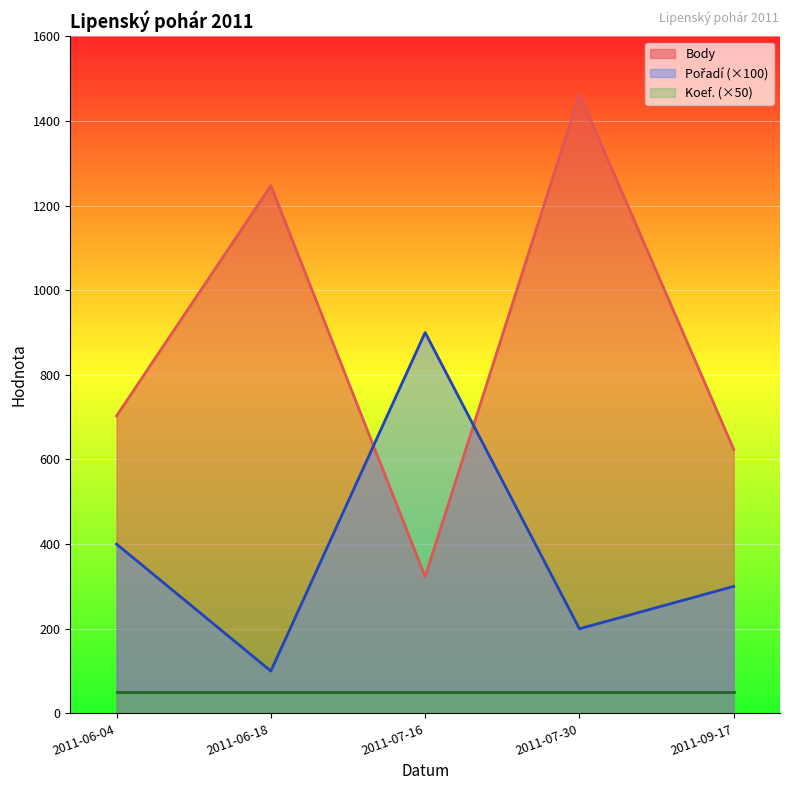

Where is the first local minimum for Body?

2011-07-16